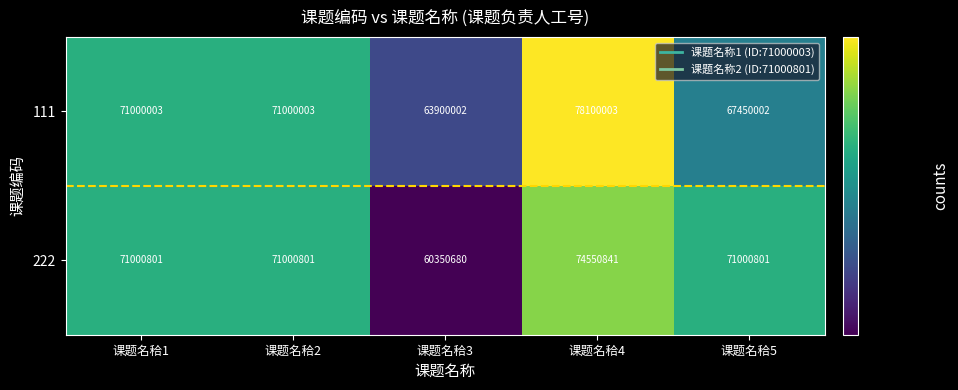

How many 111 values are between 67450002 and 71000003?

3